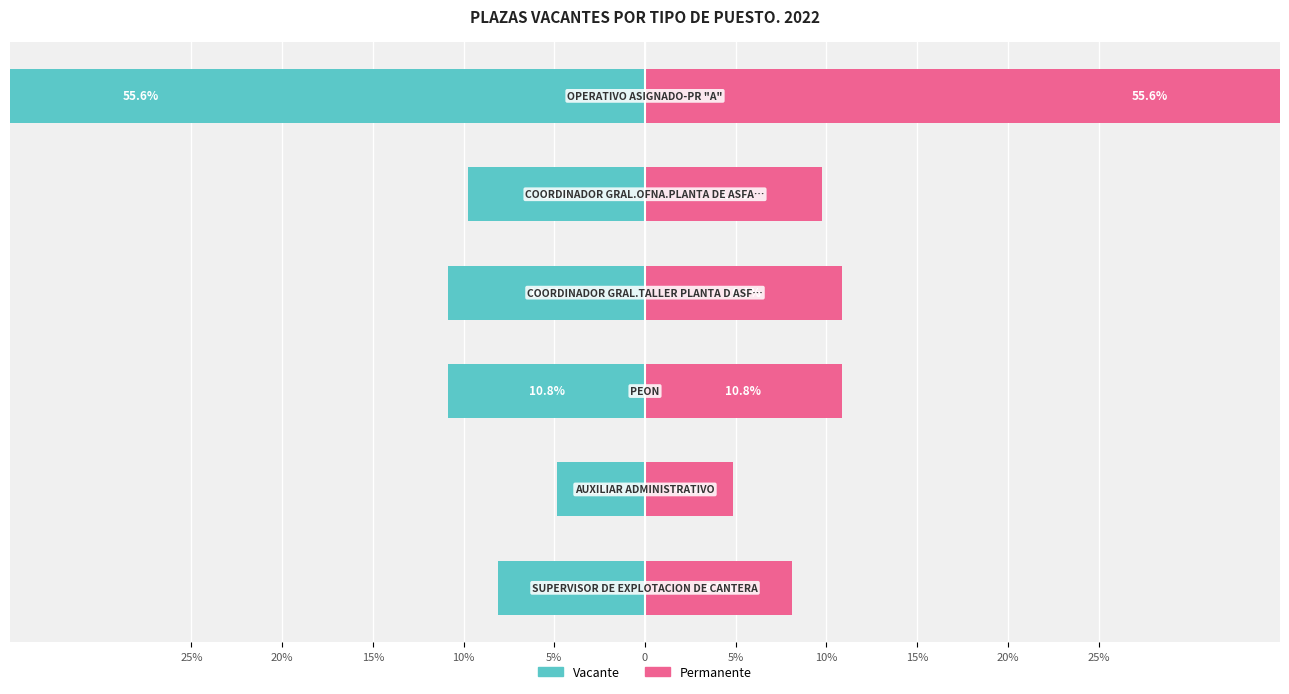

What is the difference between the highest and lowest values at 10%?

21.7